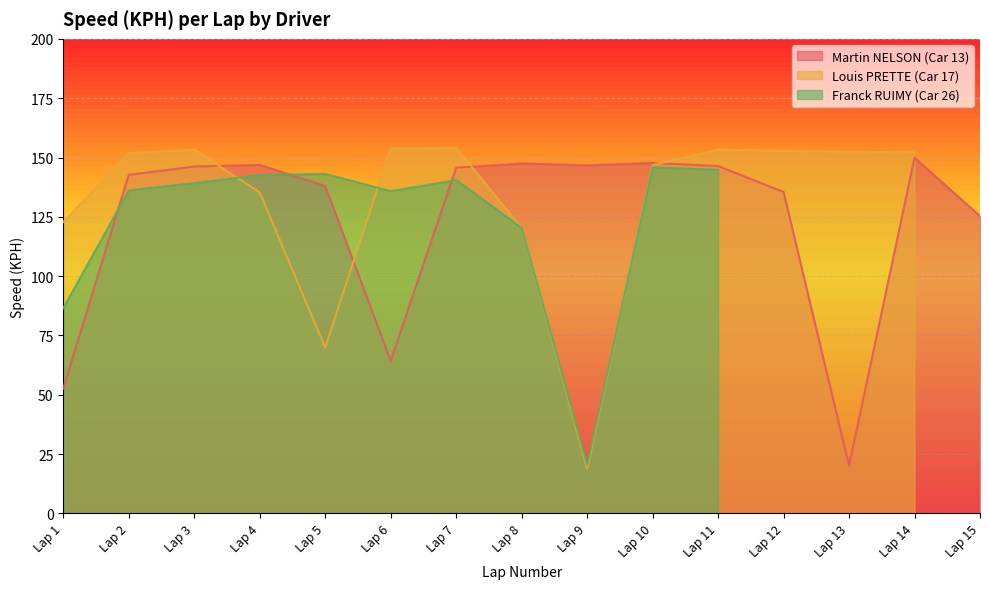

How many positive values does the Louis PRETTE (Car 17) series have?

14